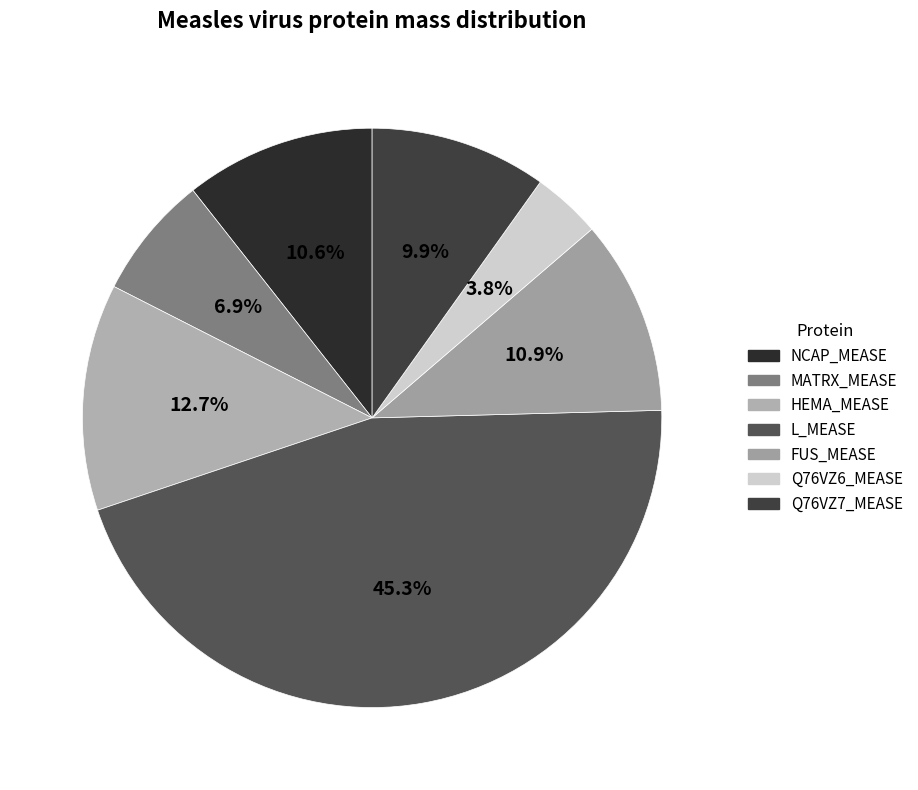

Is the sum of Q76VZ6_MEASE and HEMA_MEASE greater than half?

No